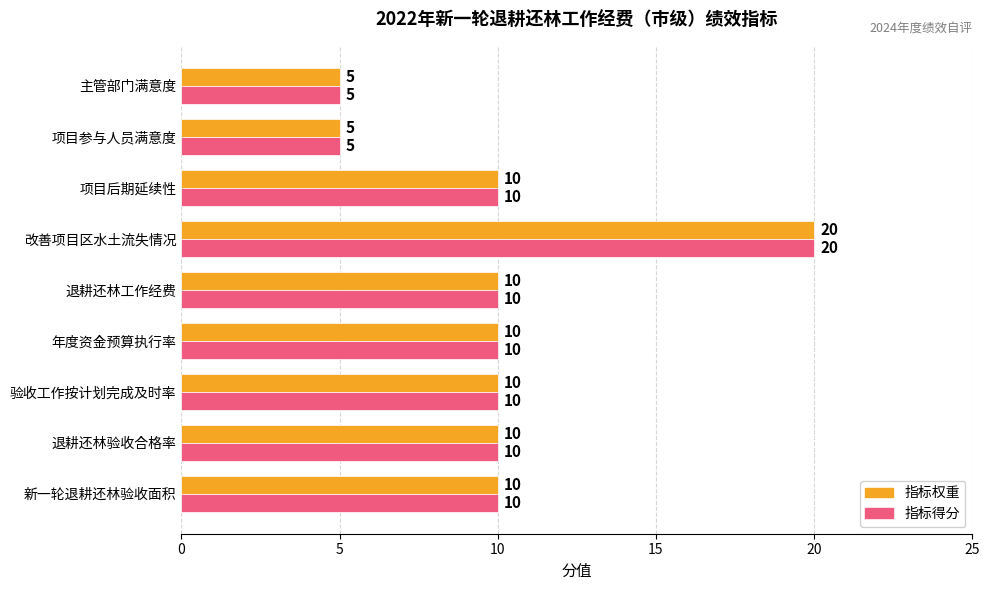

What is the sum of all 指标权重 values?

90